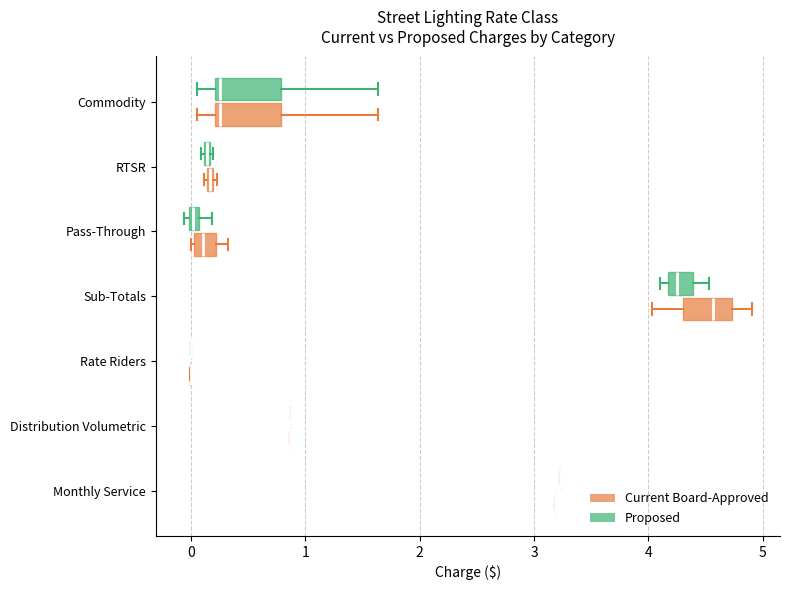

Where is the left edge of the box for Sub-Totals (Proposed) on the x-axis? The values are not printed on the chart, so give them approximately, as read against the axis.

4.2